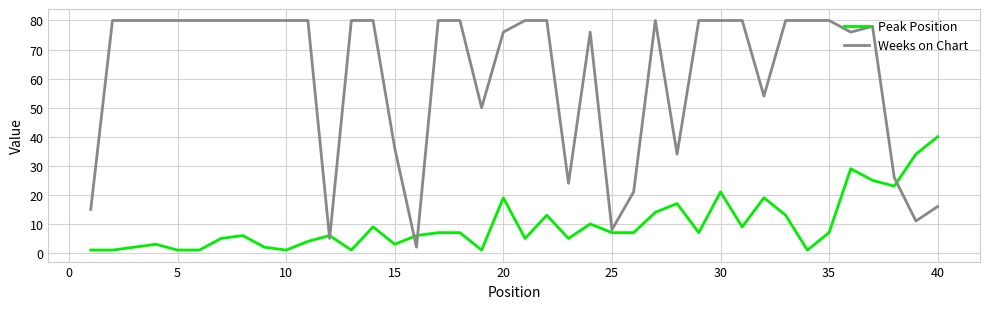

What are all the series names shown in the legend?

Peak Position, Weeks on Chart